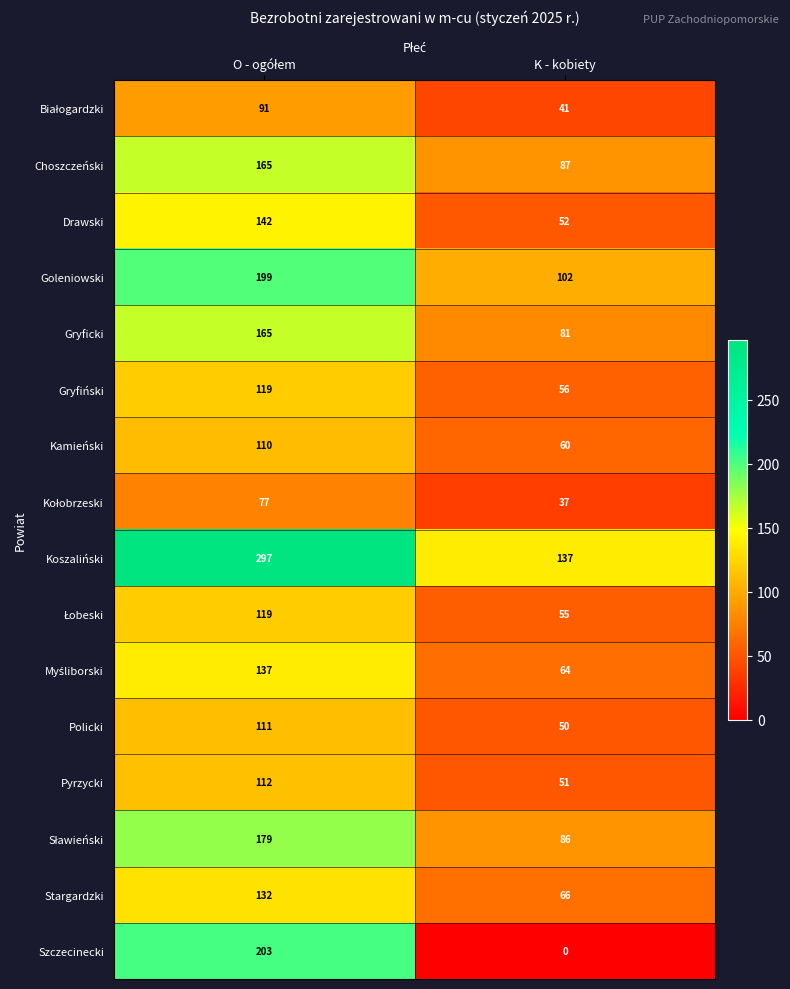

What is the total value across all series at K - kobiety?

1025